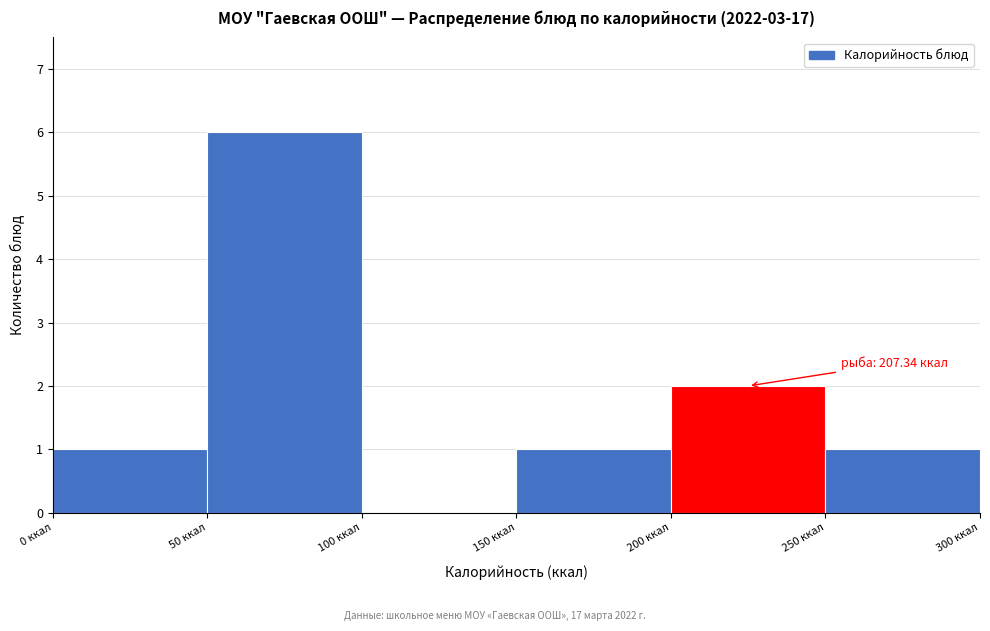

Over which range of the x-axis is the bar tallest?

50 to 100